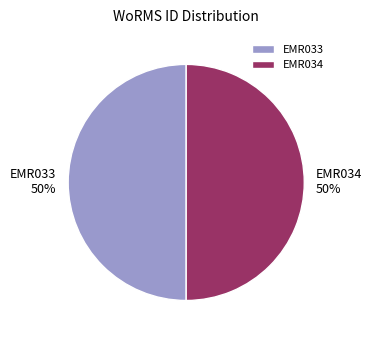

To the nearest percent, what is the average slice percentage?

50%